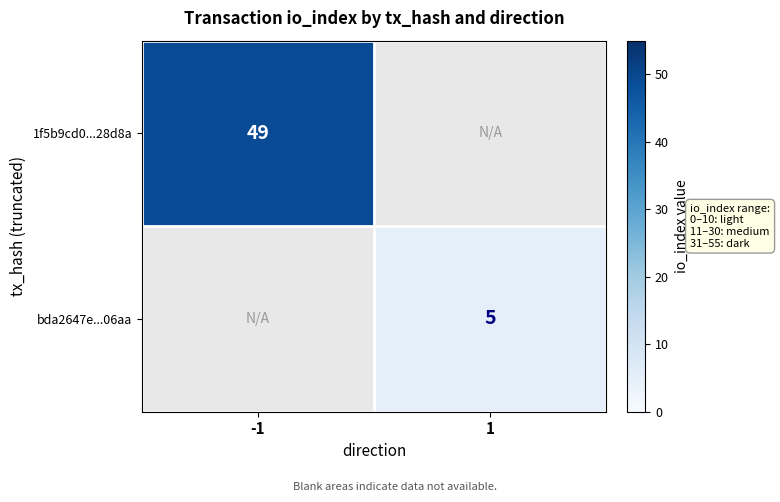

At how many categories does at least one series exceed 36?

1